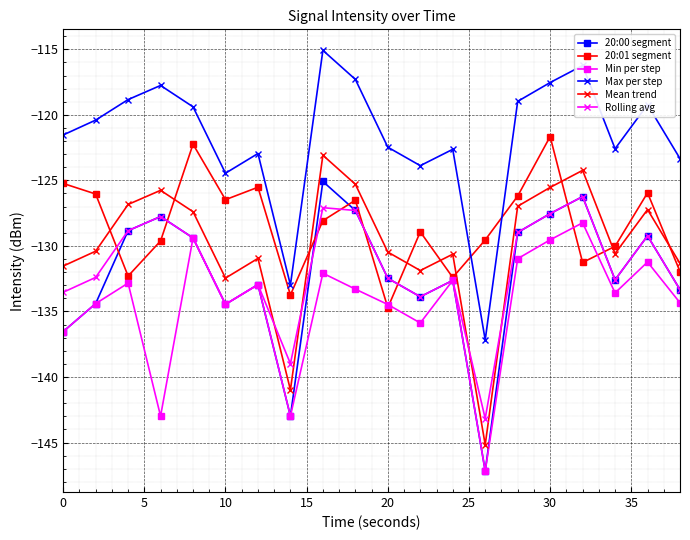

Does the chart have visible grid lines?

Yes